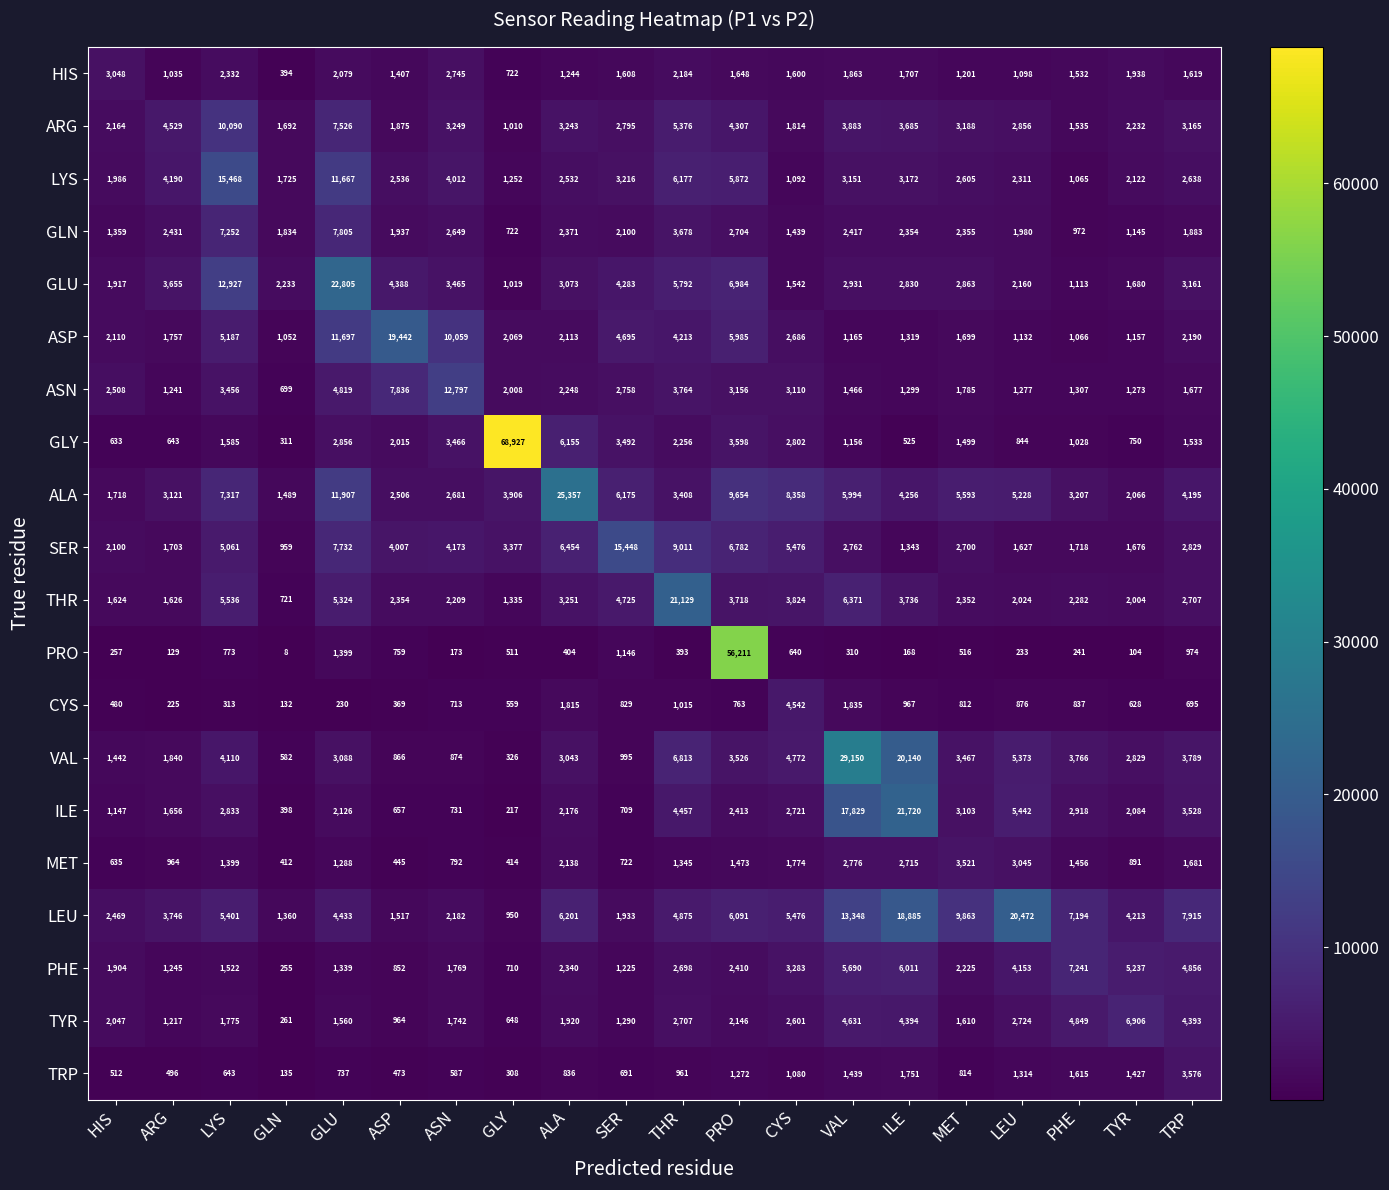

Which label corresponds to the largest value in the chart?

GLY